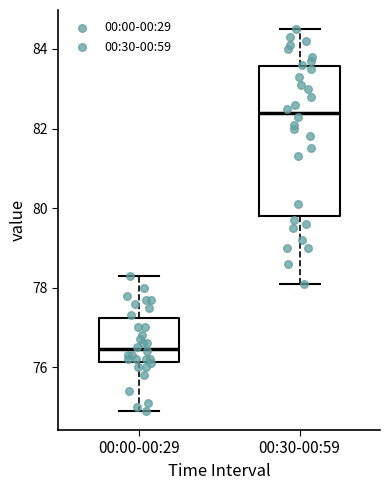

Reading left to right, read every box against the y-axis: the position of its median line, the range the box covers, and the ends of its whiskers. The values are not printed on the chart, so give them approximately, as read against the axis.

00:00-00:29: median 76.4, box 76.2 to 77.2, whiskers 75.0 to 78.4
00:30-00:59: median 82.4, box 79.8 to 83.6, whiskers 78.2 to 84.6